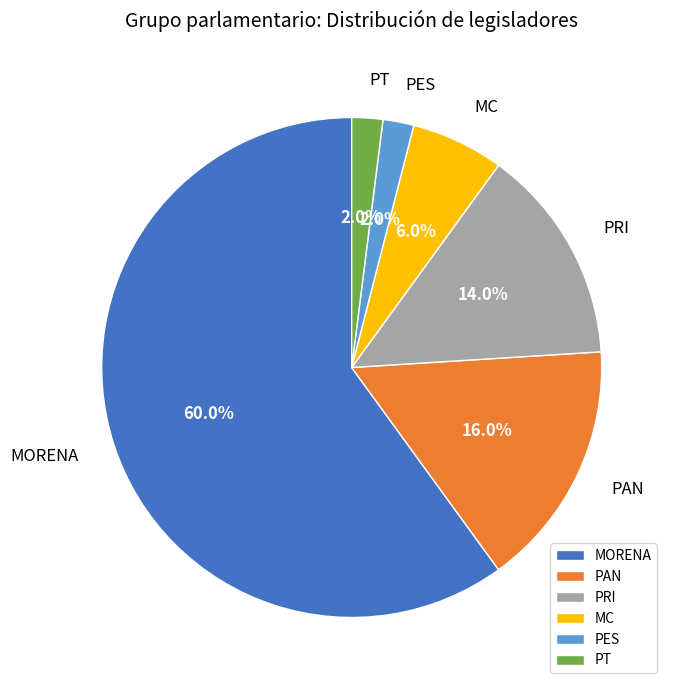

Does MORENA represent more than half of the total?

Yes